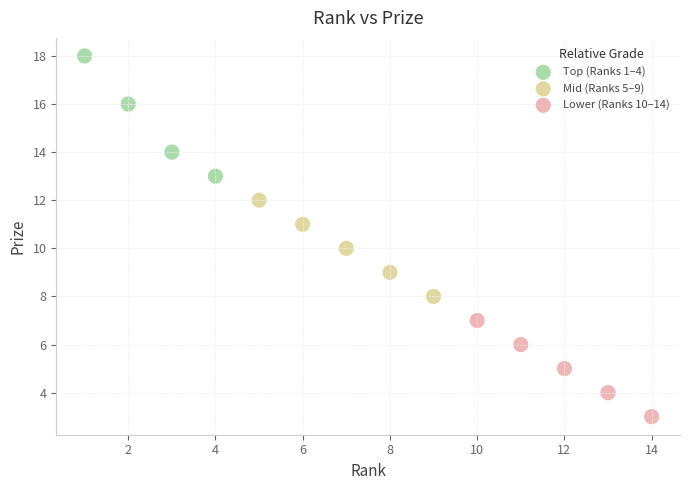

Which series contains the highest Y value?

Top (Ranks 1–4)